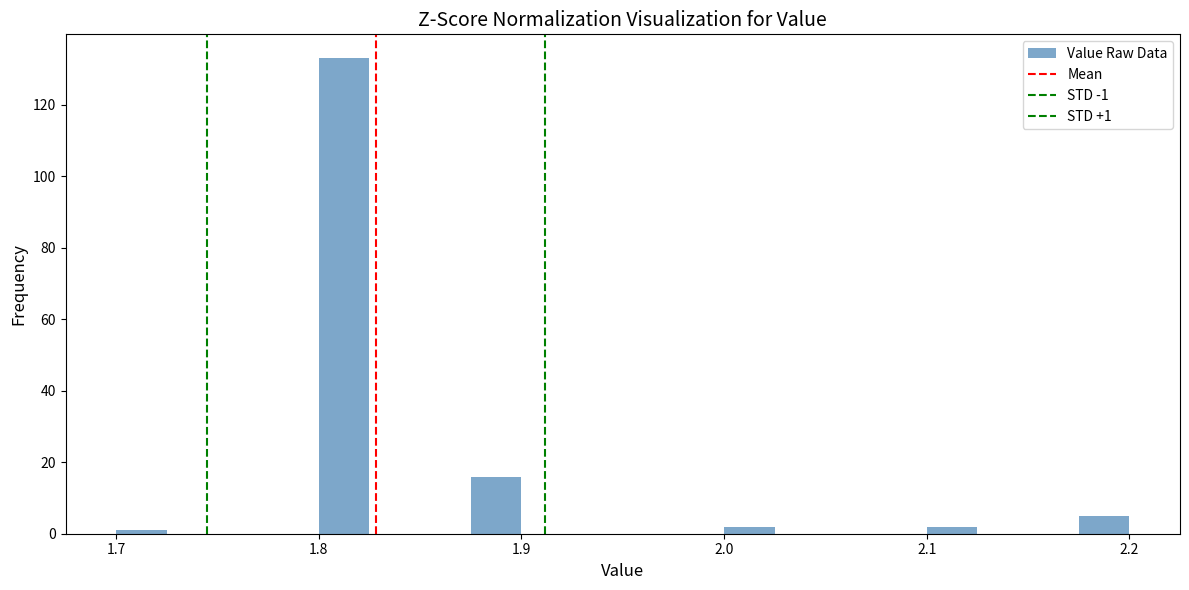

Read against the x-axis, roughly where is the centre of the tallest bar?

1.81